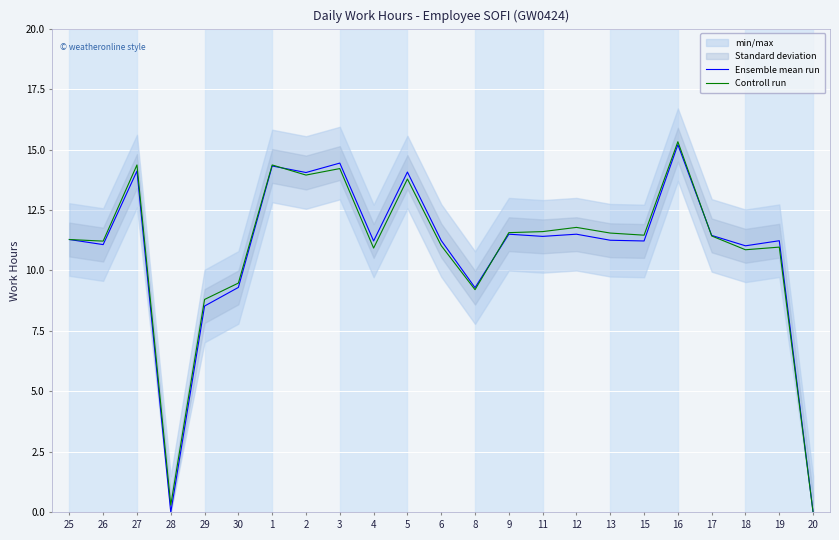

Reading left to right, transcribe all the data shown in this chart.

Ensemble mean run: 25=11.3	26=11.1	27=14.1	28=0.0	29=8.5	30=9.3	1=14.3	2=14.1	3=14.4	4=11.2	5=14.1	6=11.2	8=9.3	9=11.5	11=11.4	12=11.5	13=11.2	15=11.2	16=15.2	17=11.4	18=11.0	19=11.2	20=0.0
Controll run: 25=11.3	26=11.2	27=14.4	28=0.3	29=8.8	30=9.5	1=14.4	2=13.9	3=14.2	4=10.9	5=13.8	6=11.0	8=9.2	9=11.6	11=11.6	12=11.8	13=11.5	15=11.5	16=15.3	17=11.4	18=10.9	19=11.0	20=0.0